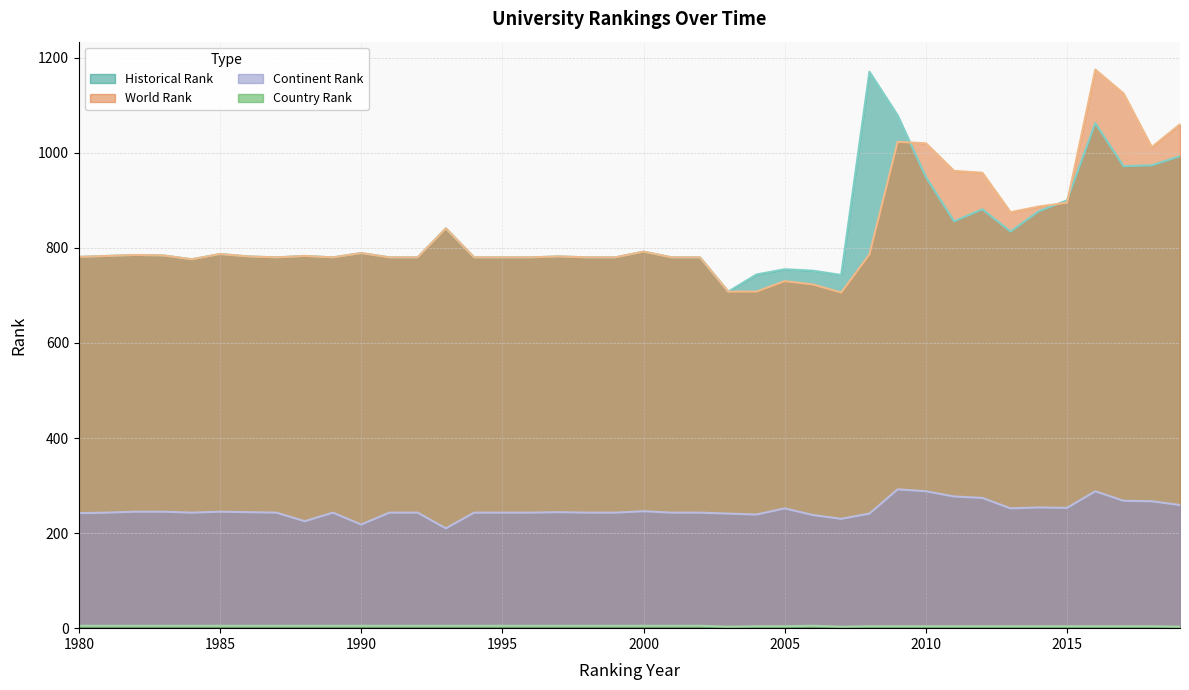

Which series has the largest total across all categories?

world rank